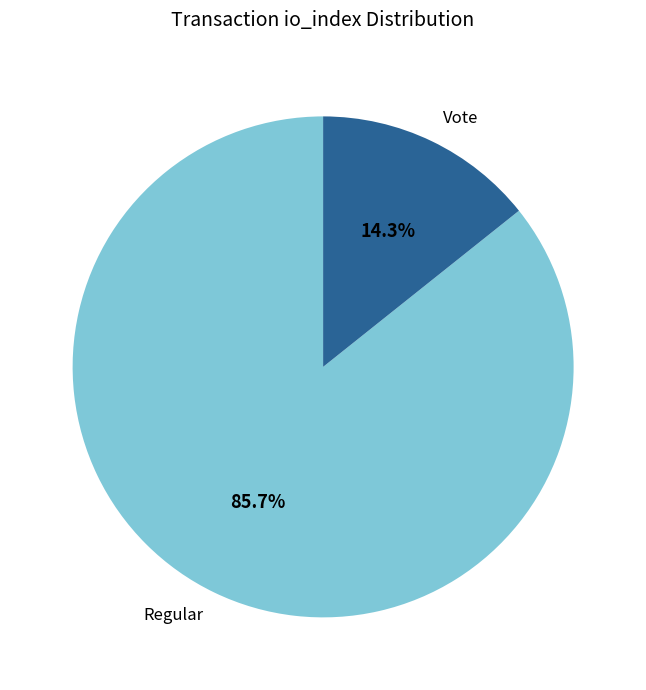

Rank the categories by value from highest to lowest.

Regular, Vote